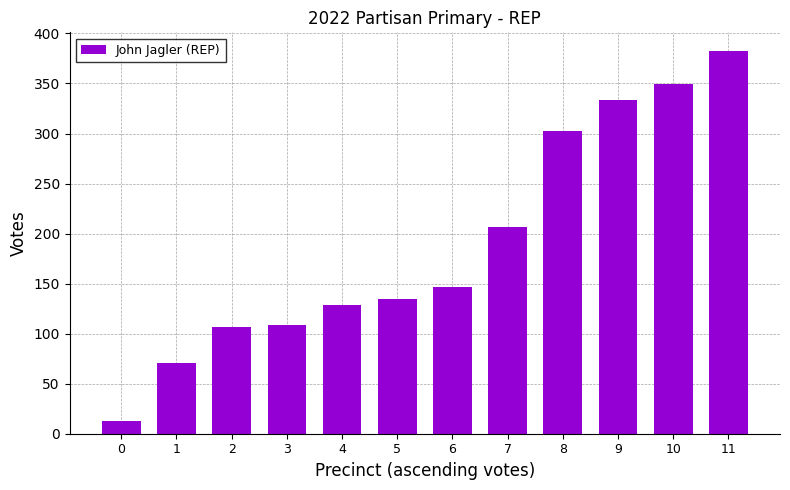

What is the ratio of the value at 0 to the value at 5?

0.1